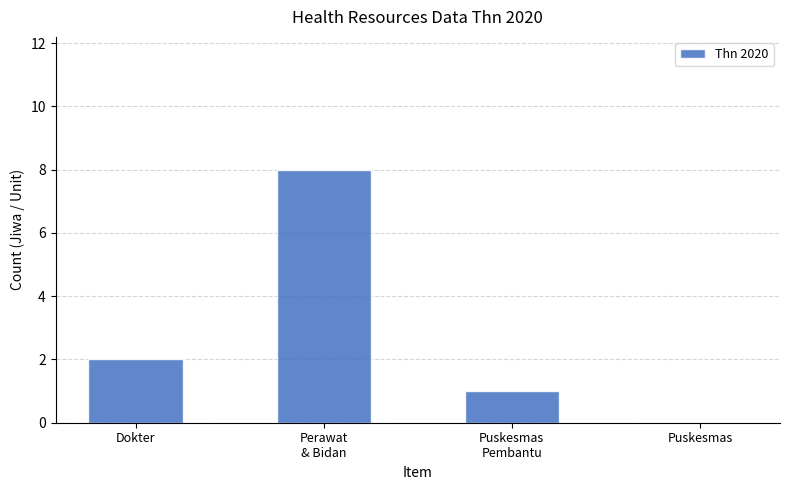

What is the sum of all values?

11